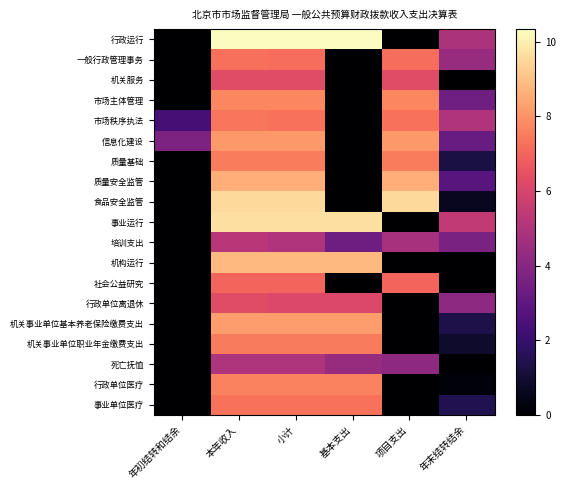

Which has a higher value, 基本支出 or 本年收入?

本年收入